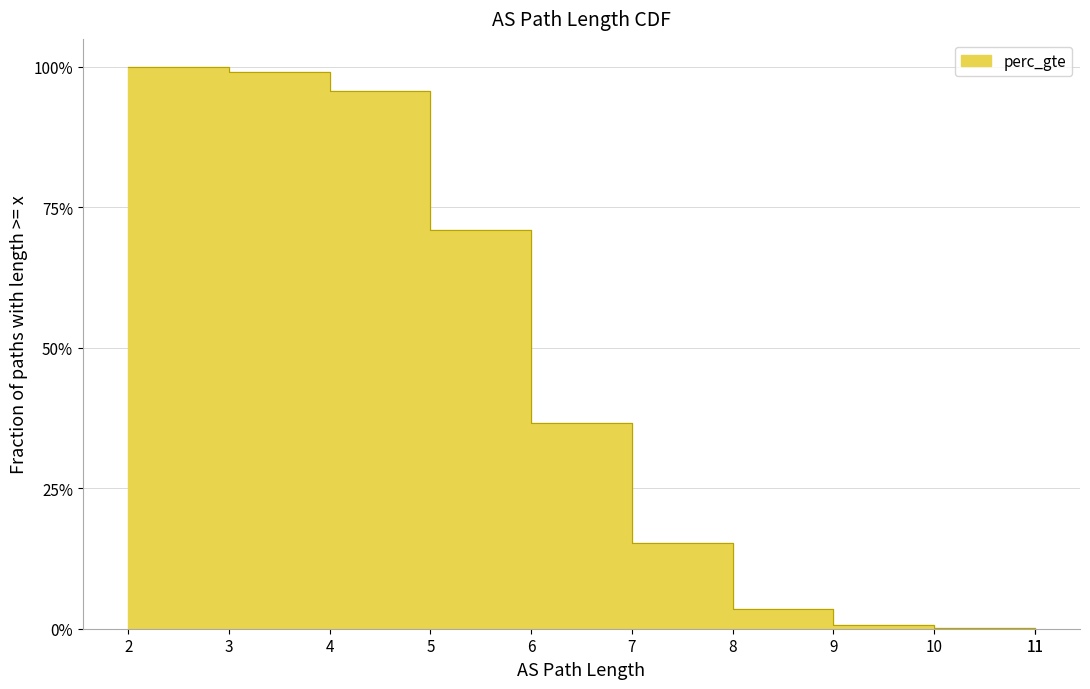

How many lines are shown in the chart?

1